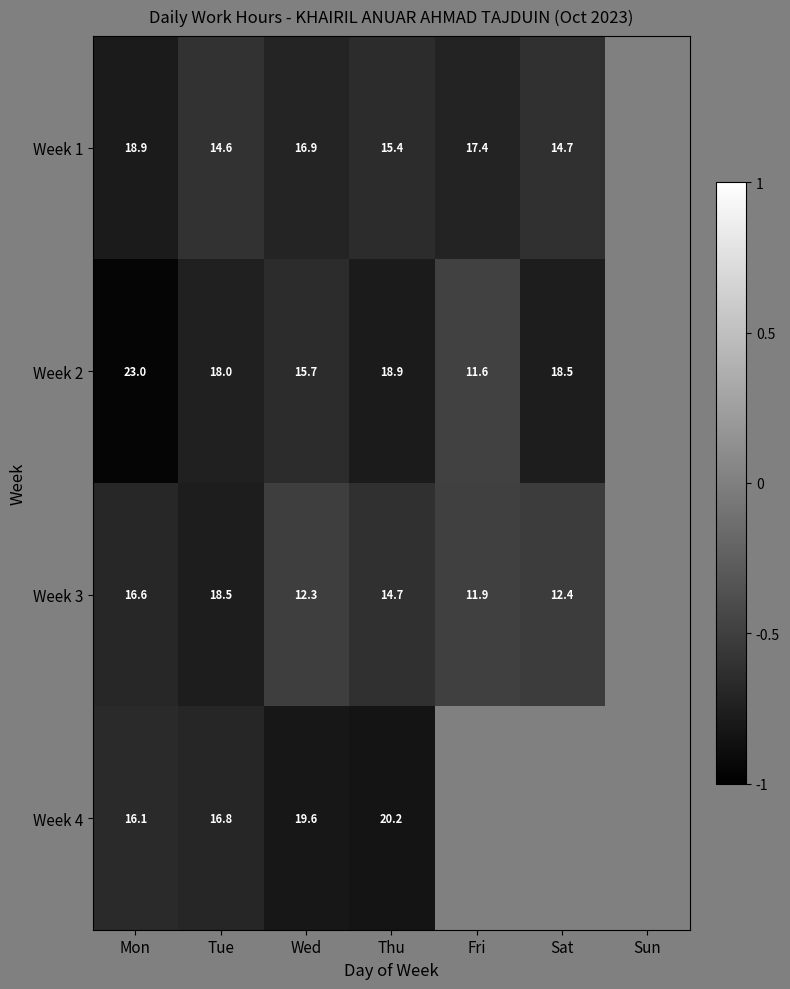

Rank the series at Thu from highest to lowest value.

Week 4, Week 2, Week 1, Week 3